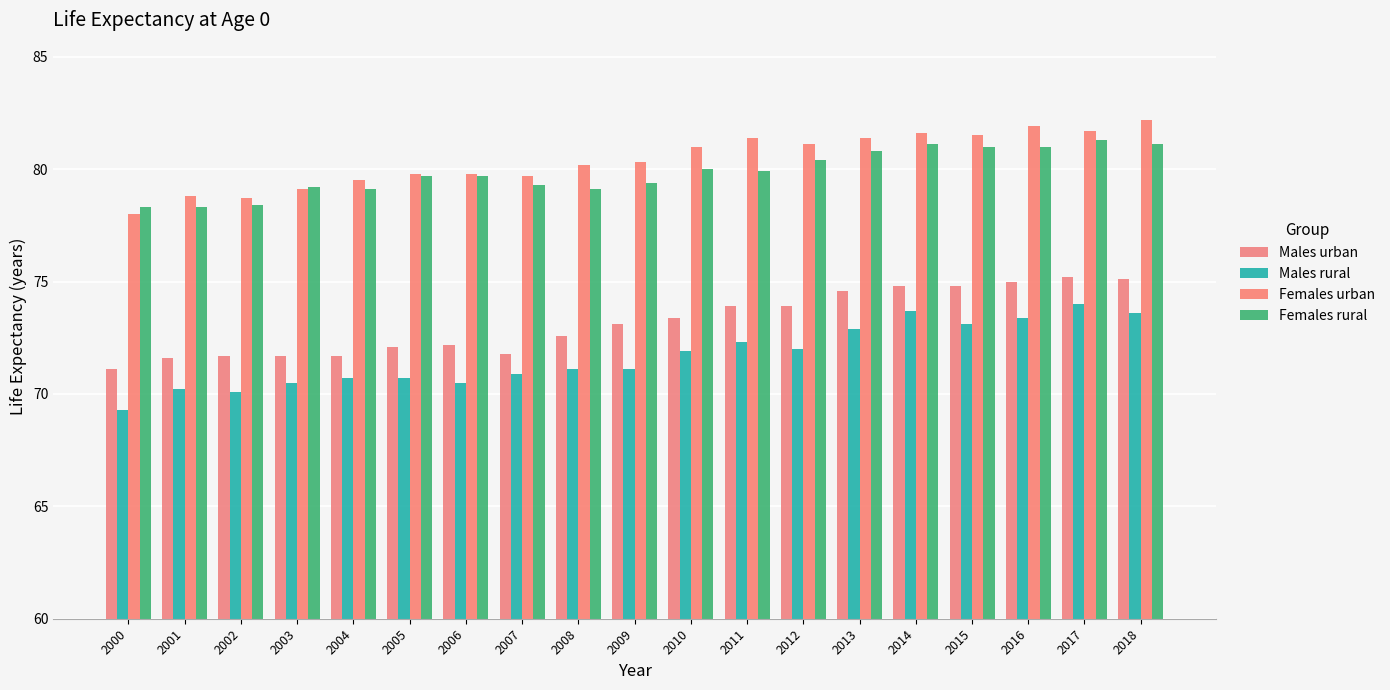

Is it true that Males urban equals 71.7 at 2004?

True